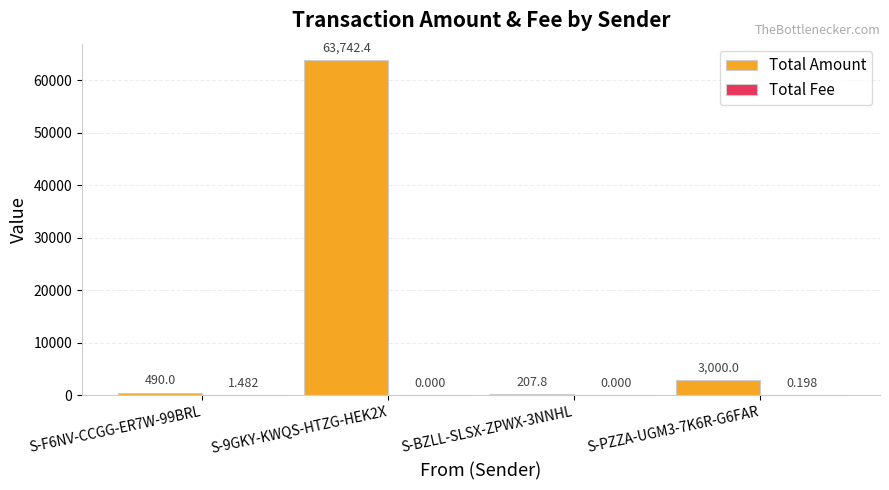

Are the bars grouped side by side (vs. stacked)?

Yes